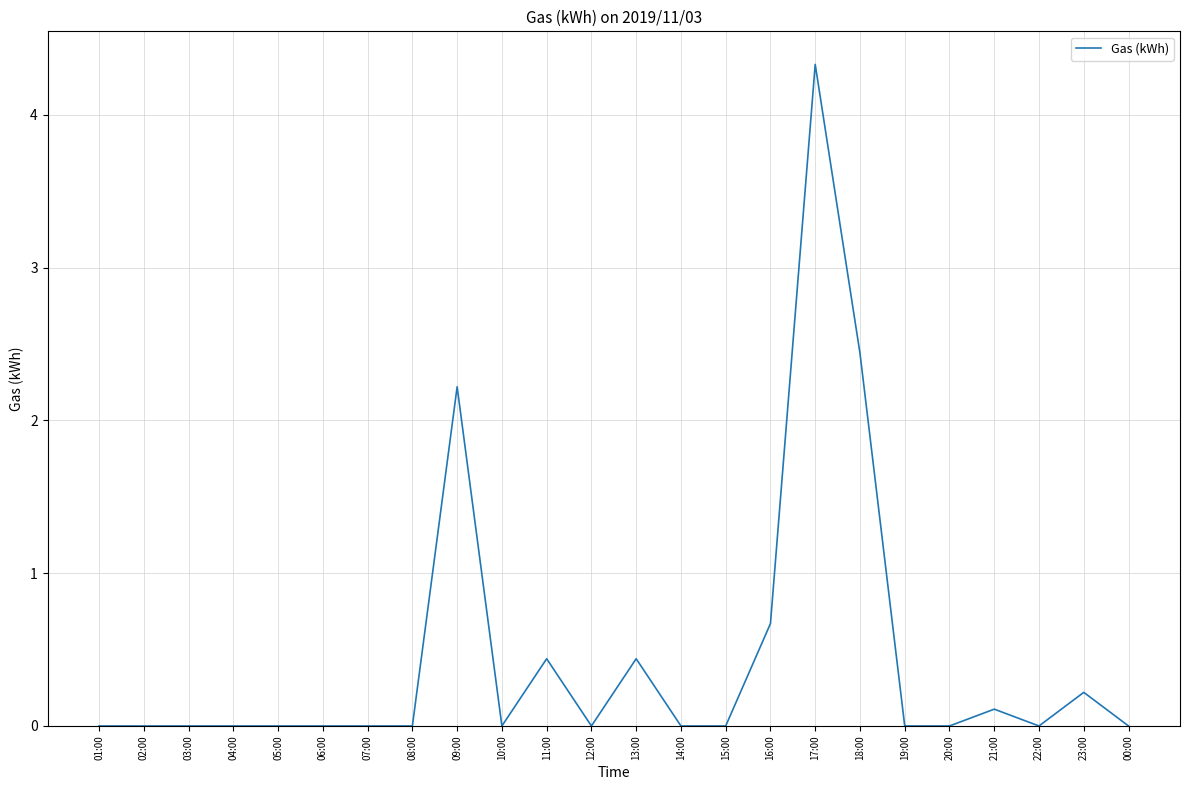

What is the sum of all values?

10.9